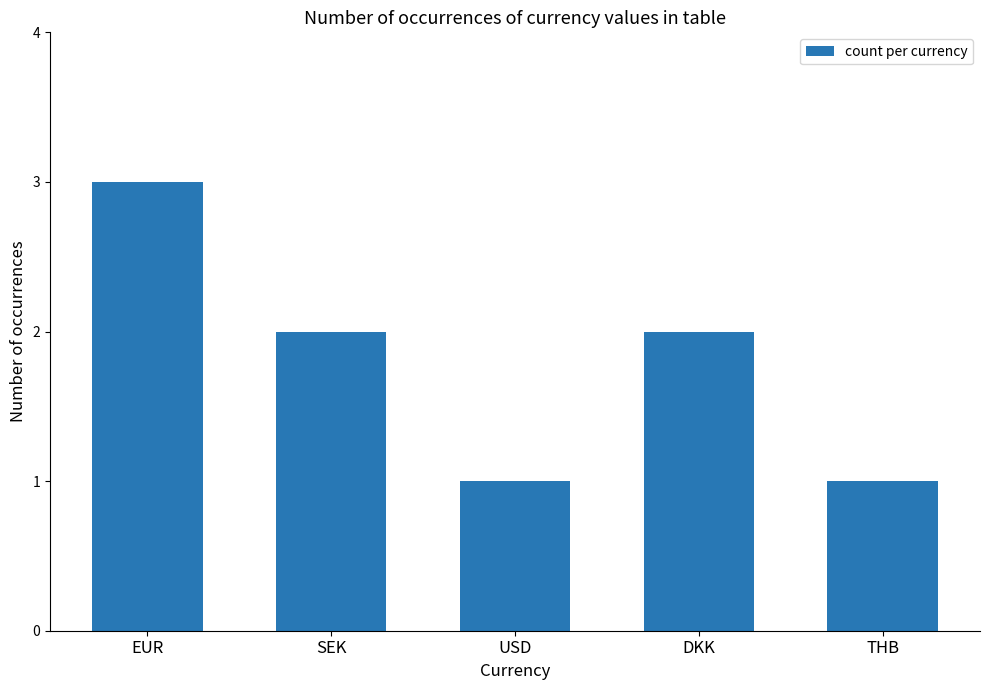

What value does the data have at THB?

1